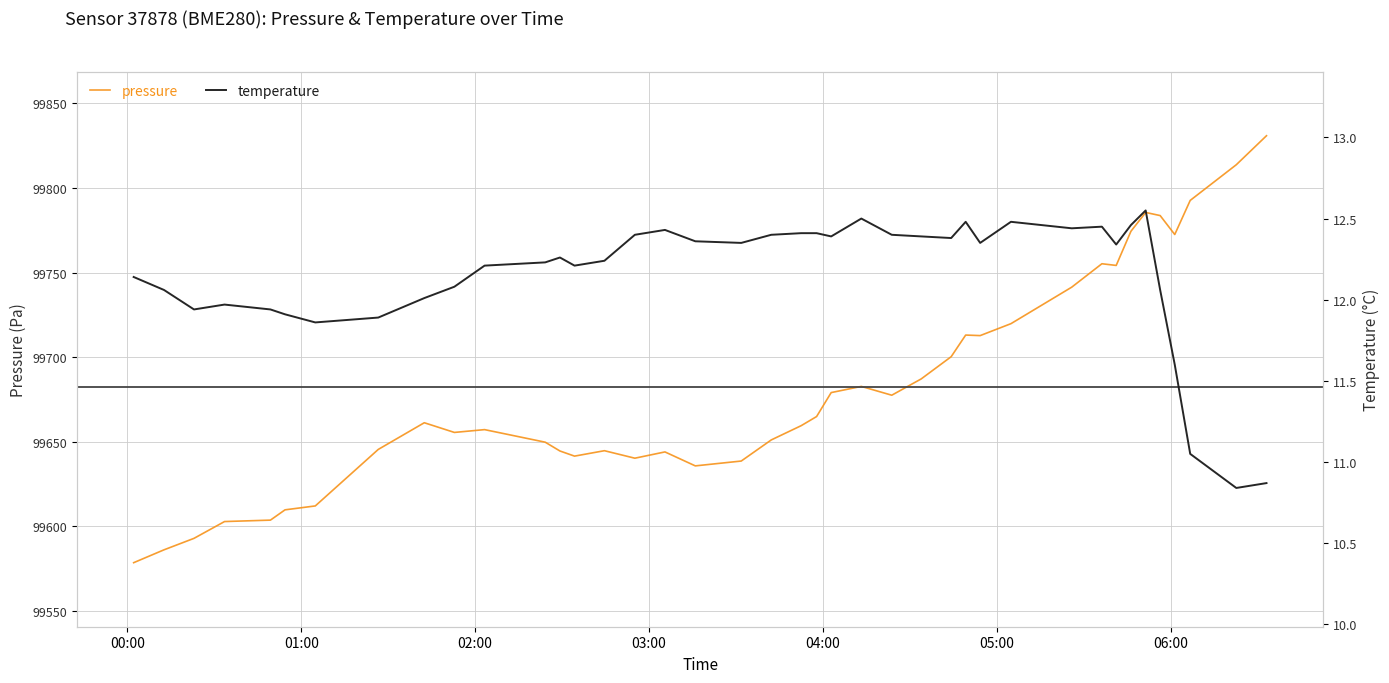

What is the highest value of the pressure series?

99830.9